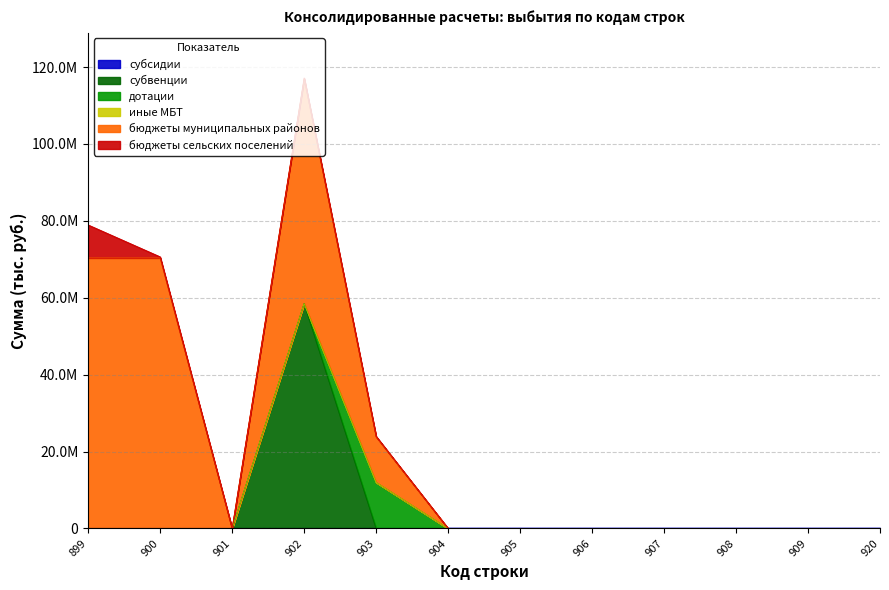

Does the chart display data point markers on the line(s)?

No